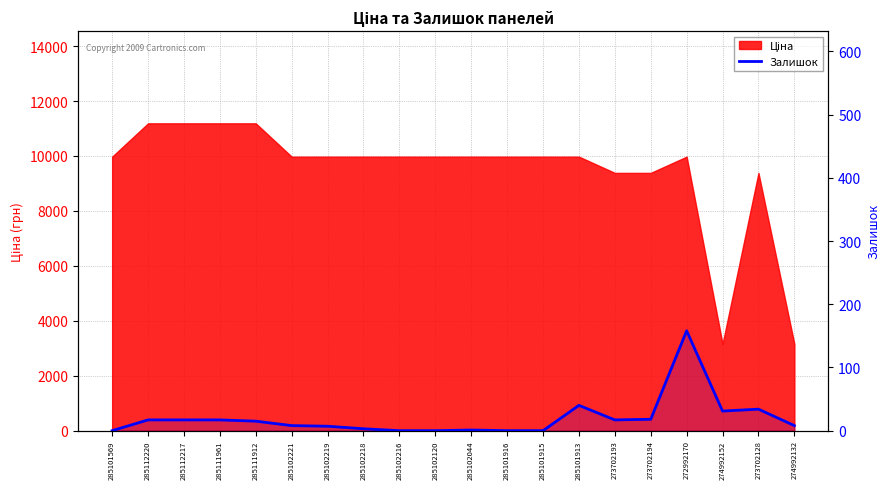

Reading left to right, what are all the values shown in this chart?

285101569=0	285112220=17	285112217=17	285111961=17	285111912=15	285102221=8	285102219=7	285102218=3	285102216=0	285102120=0	285102044=1	285101916=0	285101915=0	285101913=40	273702193=17	273702194=18	272992170=158	274992152=31	273702128=34	274992132=8